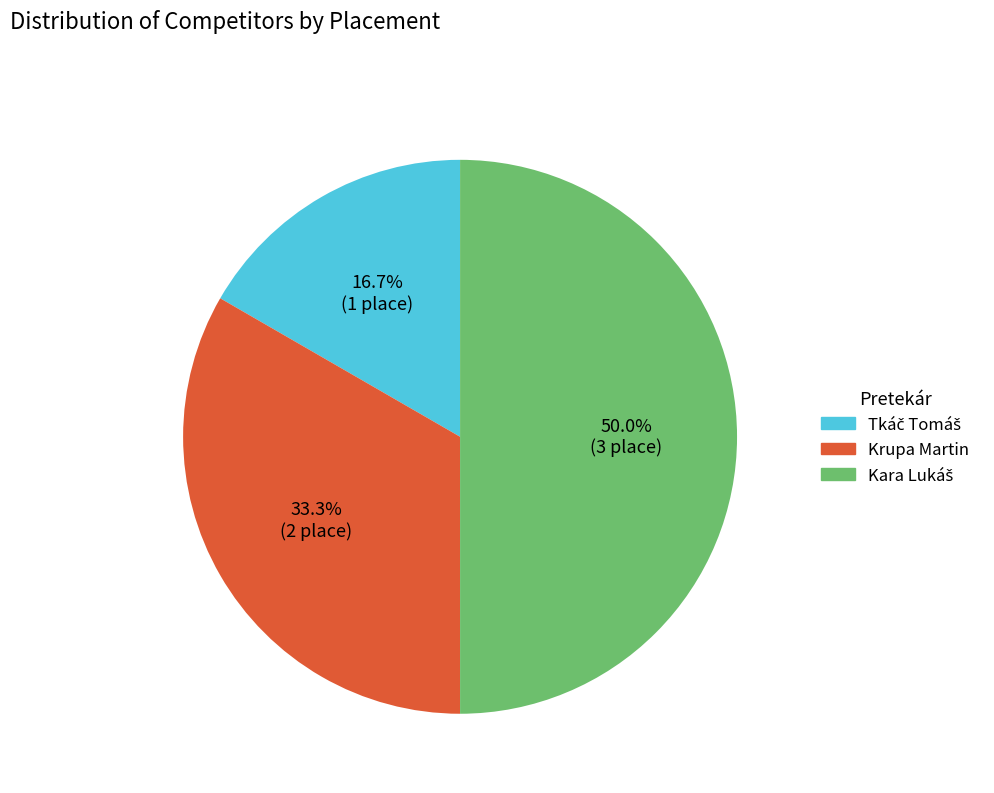

How much of the chart is everything except Krupa Martin?

66.7%